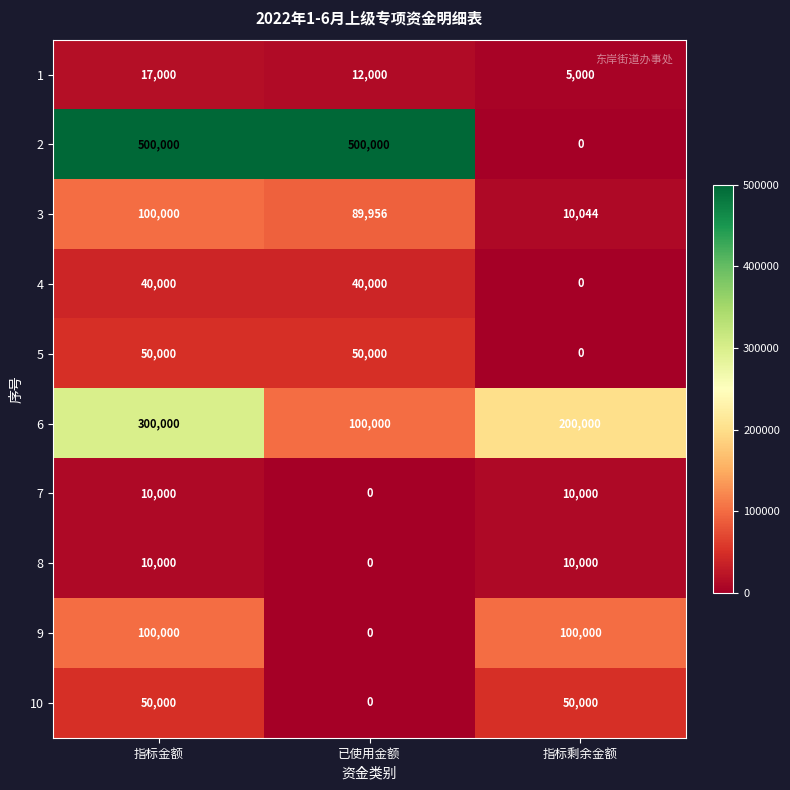

How many distinct data groups are displayed?

10